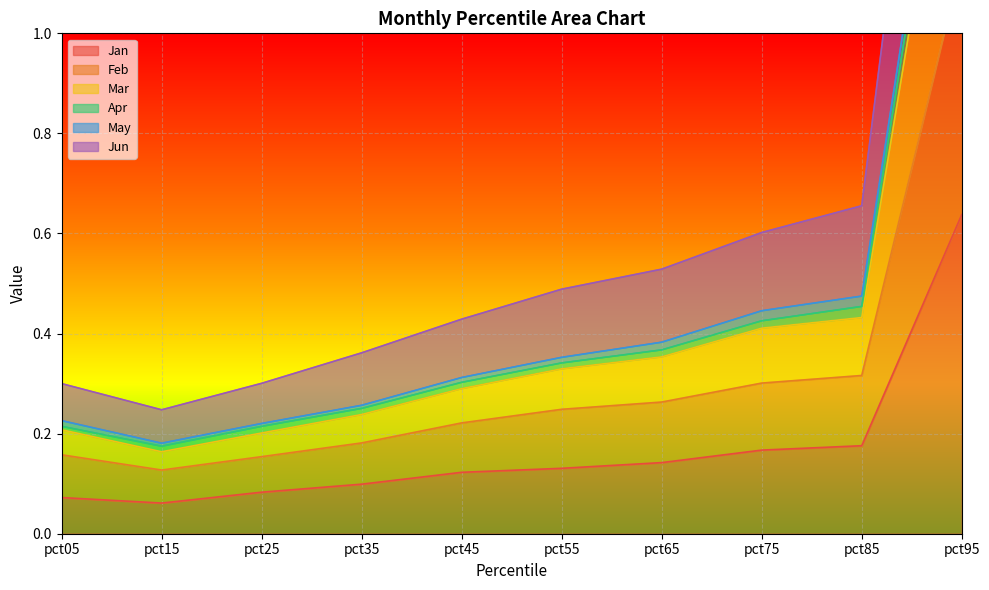

At how many categories does at least one series exceed 1?

1